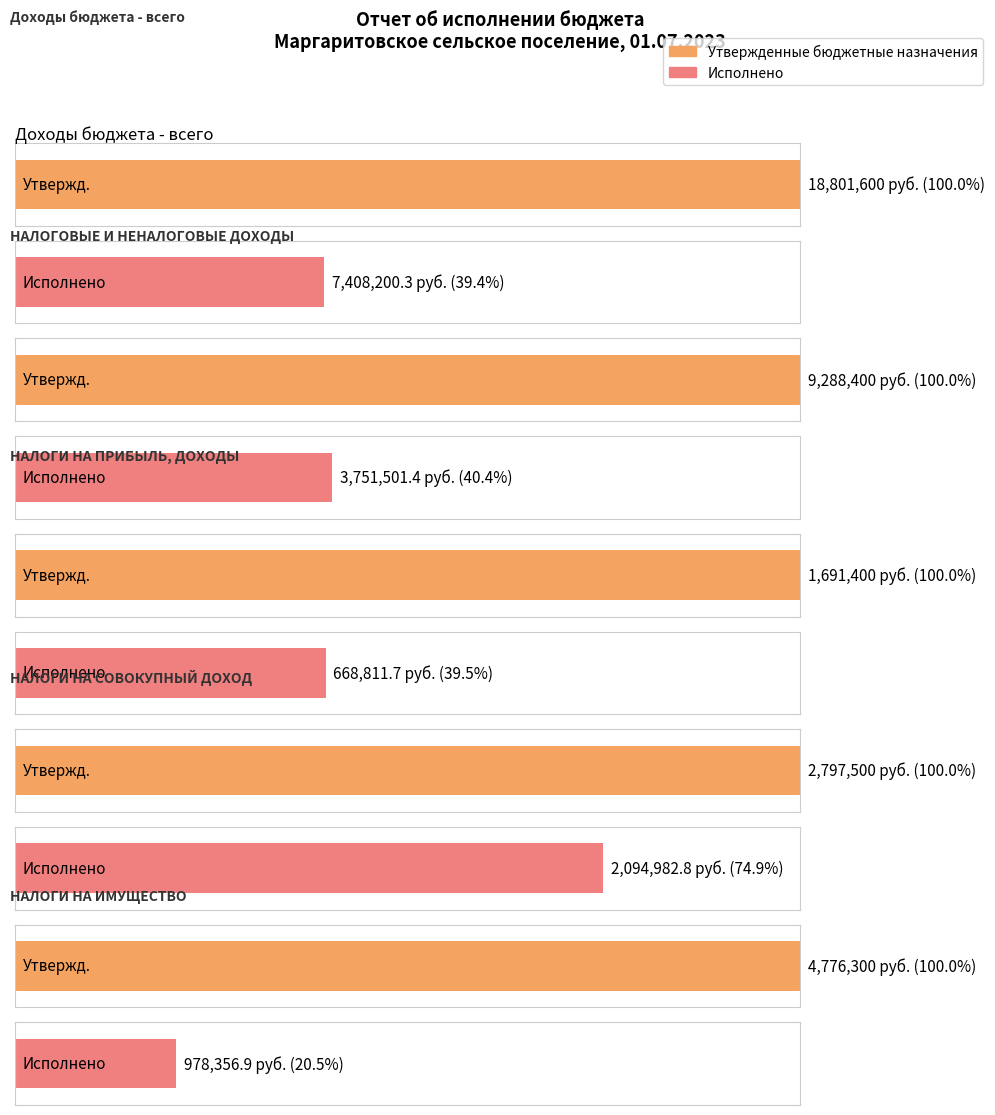

What is the sum of all Исполнено values?

14901853.1